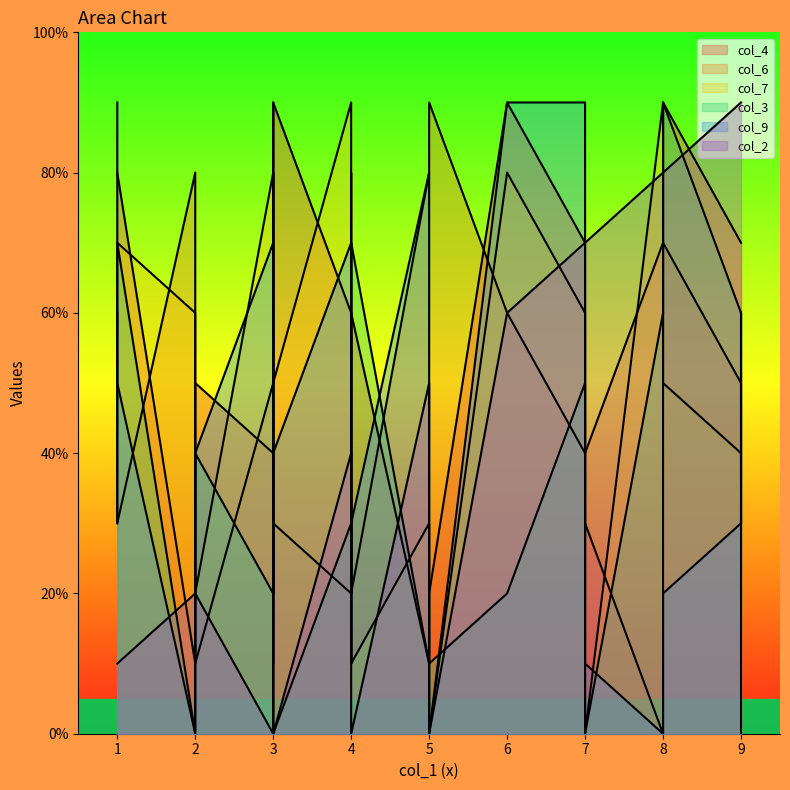

True or false: col_7 and col_4 cross at least once.

True